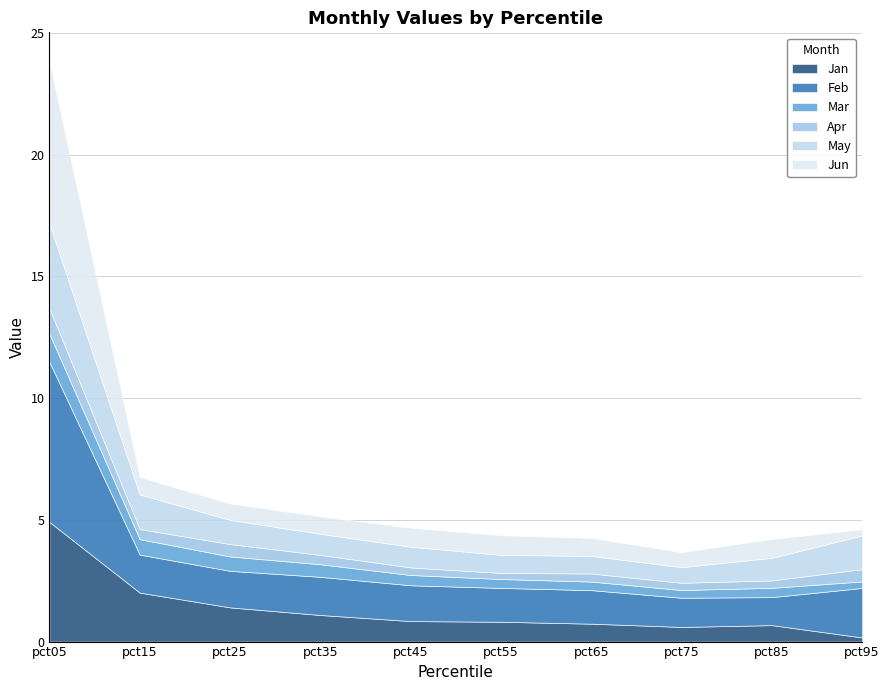

The Jun series shows 0.4 at pct15. True or false?

False